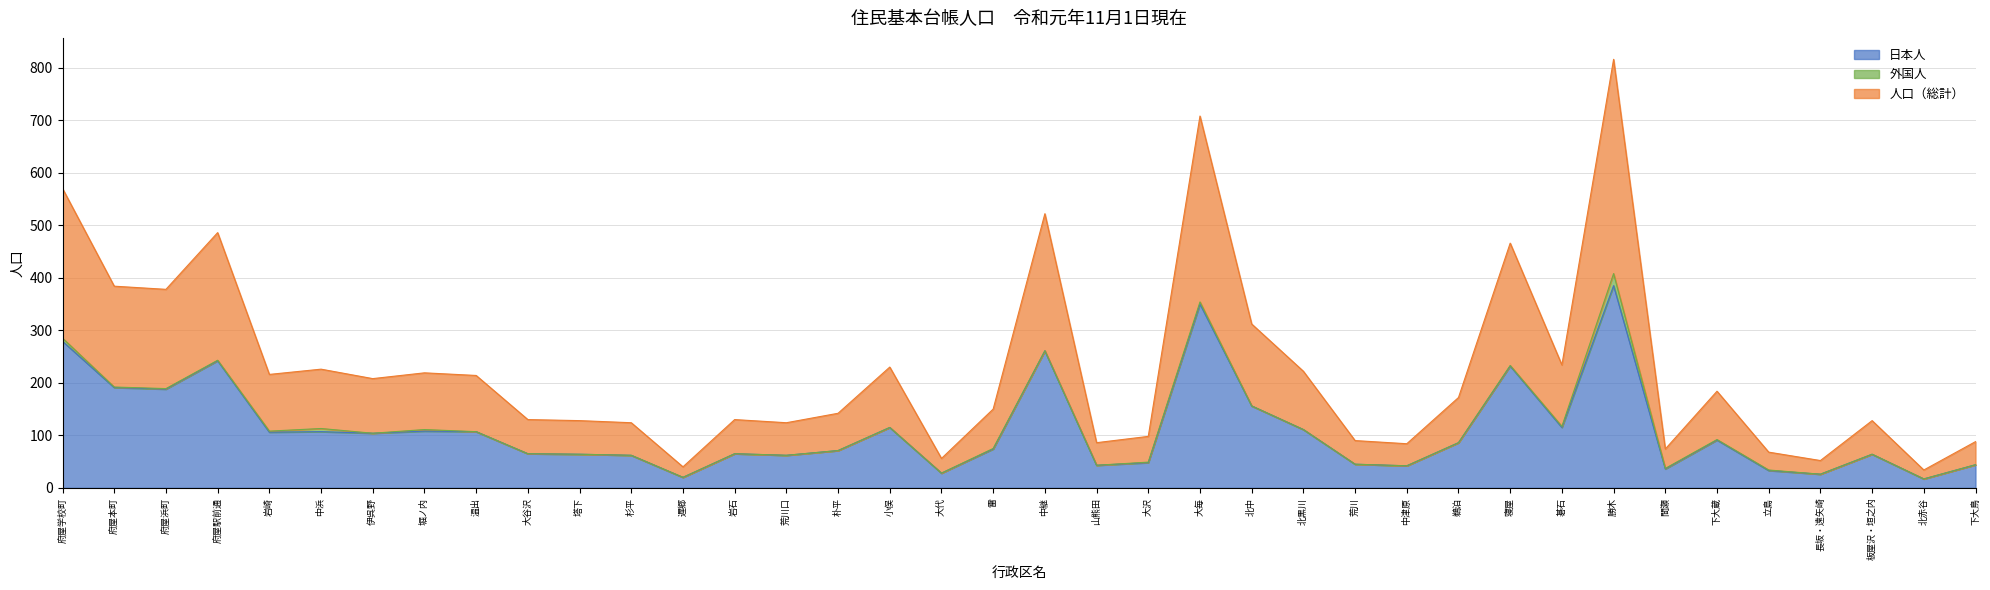

Which category has the highest value in the 日本人 series?

勝木